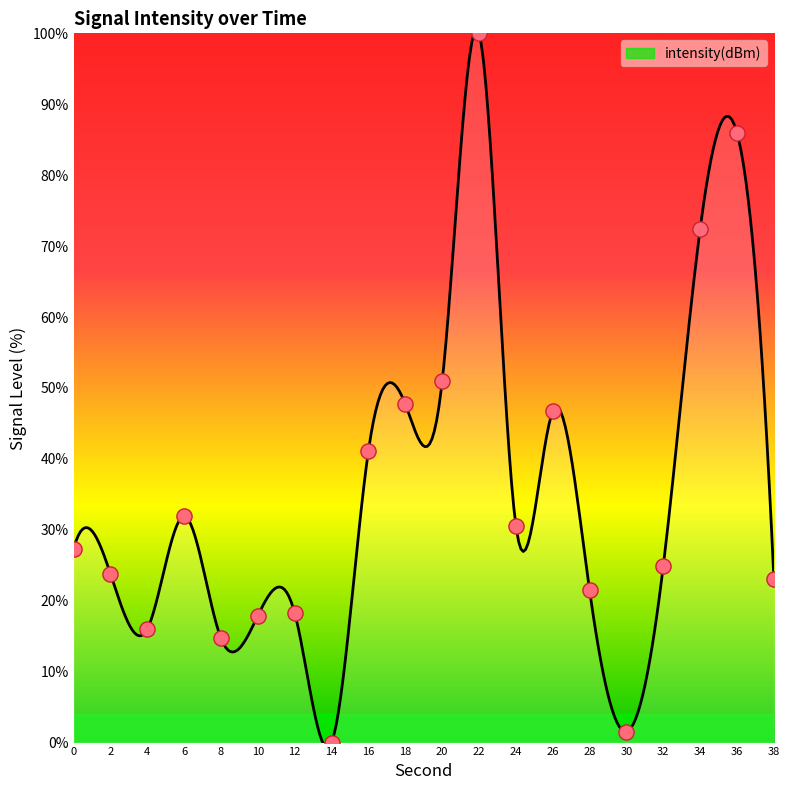

Between 26 and 34, which is larger?

34